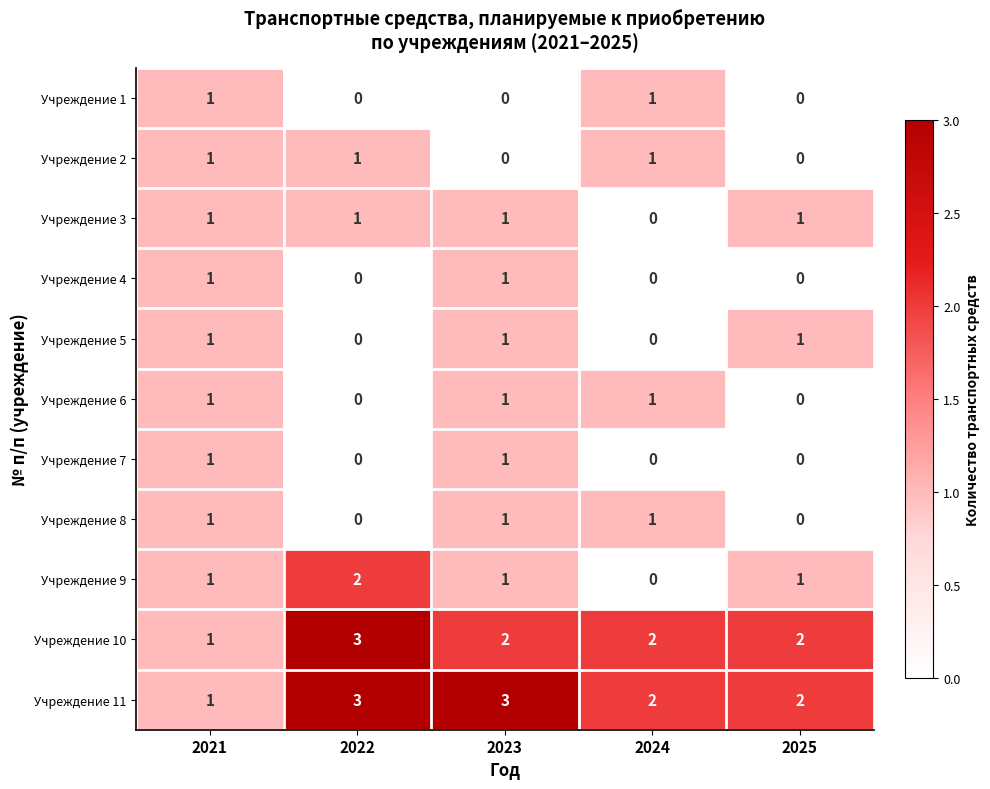

How many Учреждение 1 values are between 0 and 1?

5